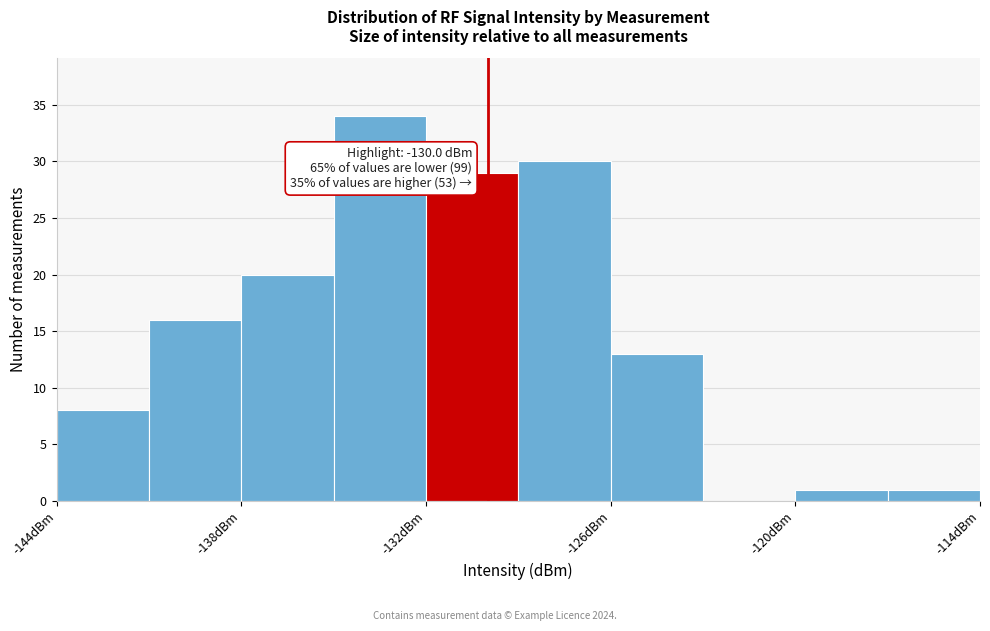

Around what value on the x-axis is the tallest bar? Give the approximate position of its centre, as read against the axis.

-133